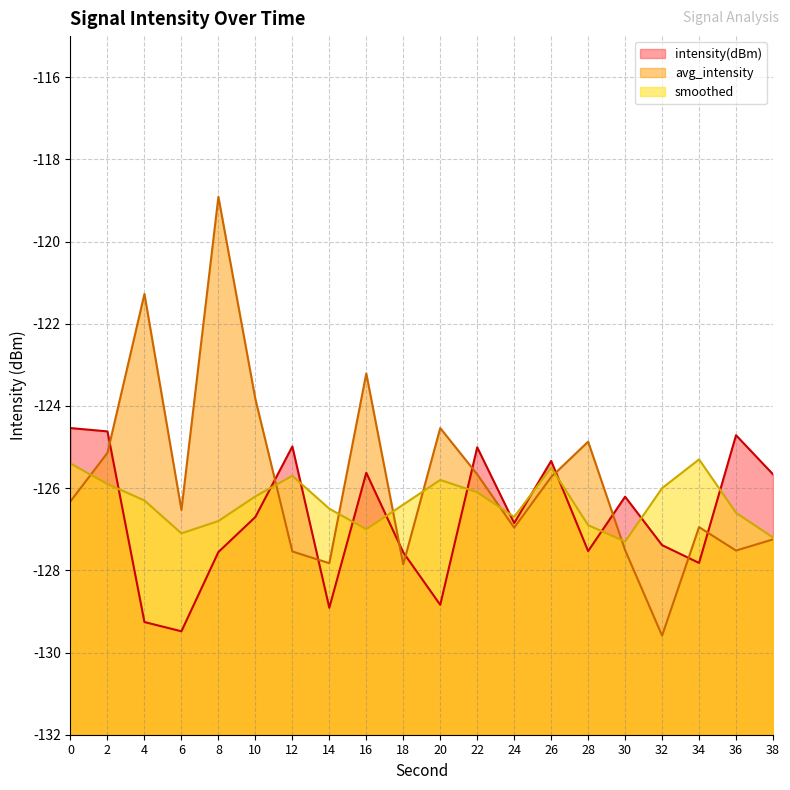

What is the difference between the smoothed values at 18 and 14?

0.1